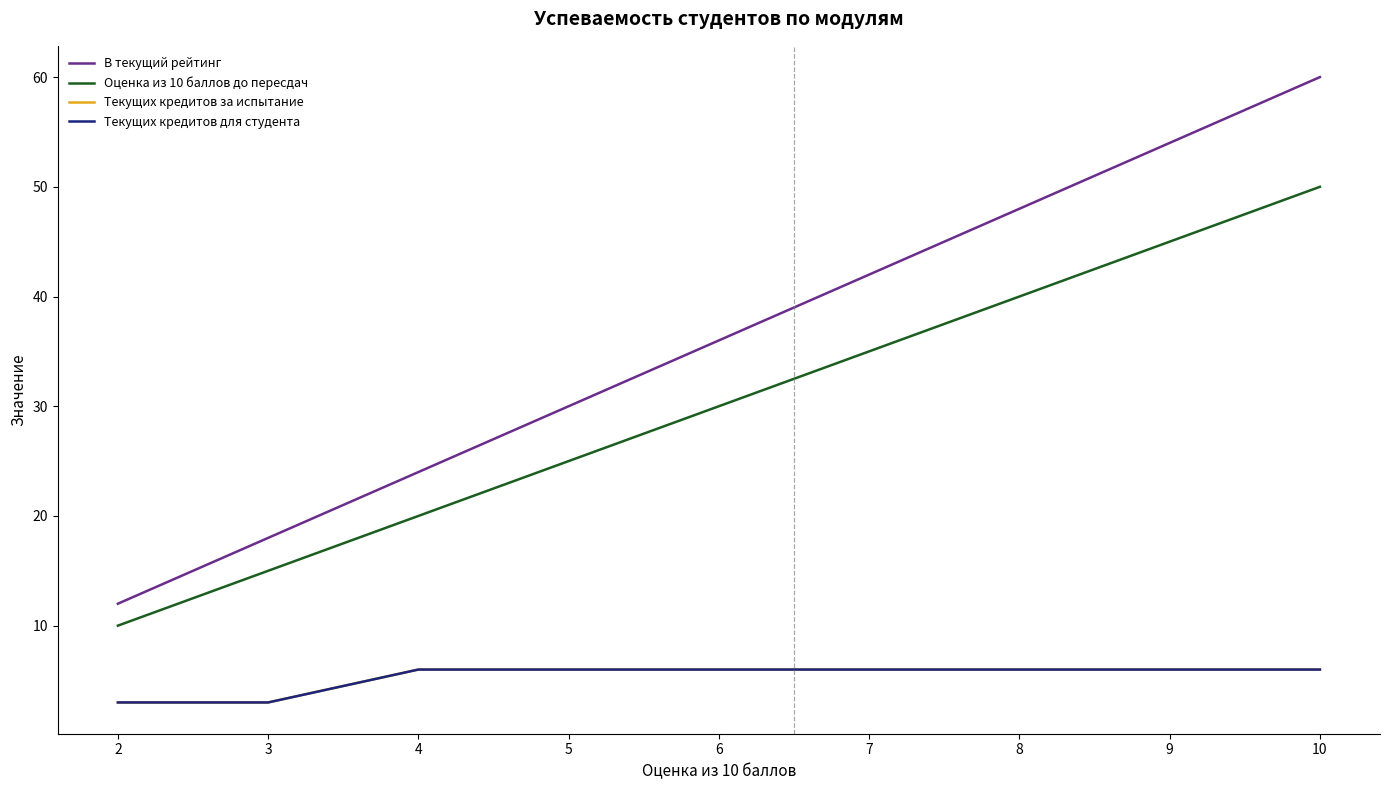

Does the chart have visible grid lines?

No